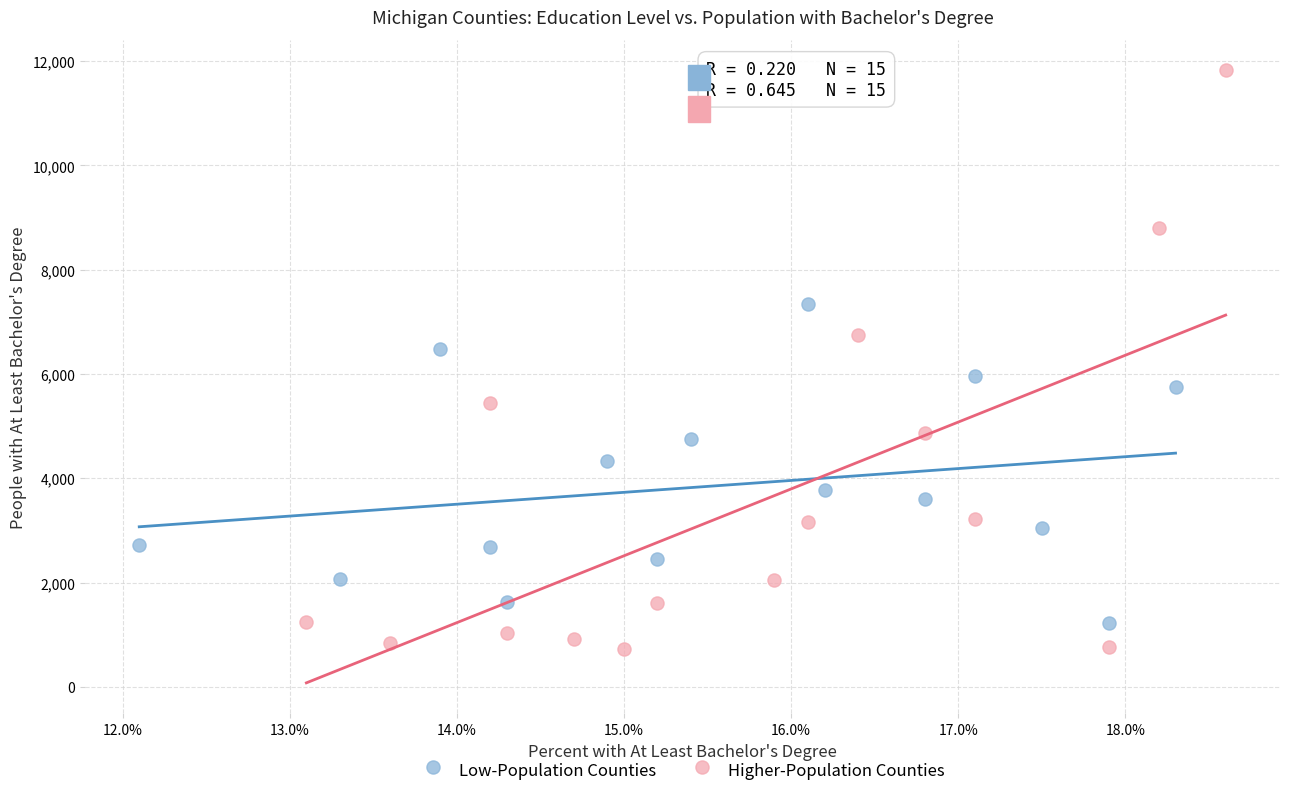

Which series reaches the maximum Y coordinate?

Higher-Population Counties